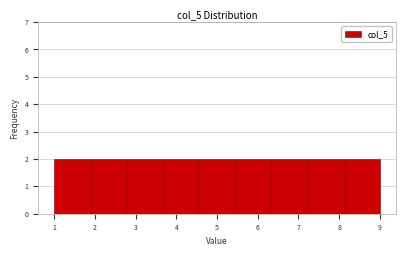

Reading left to right, transcribe this chart: for each bar, give the range it covers on the x-axis and its height. Neither the bar edges nor the heights are printed on the chart, so give them approximately, as read against the axes.

1.0 to 1.9: 2
1.9 to 2.8: 2
2.8 to 3.7: 2
3.7 to 4.6: 2
4.6 to 5.4: 2
5.4 to 6.3: 2
6.3 to 7.2: 2
7.2 to 8.1: 2
8.1 to 9.0: 2